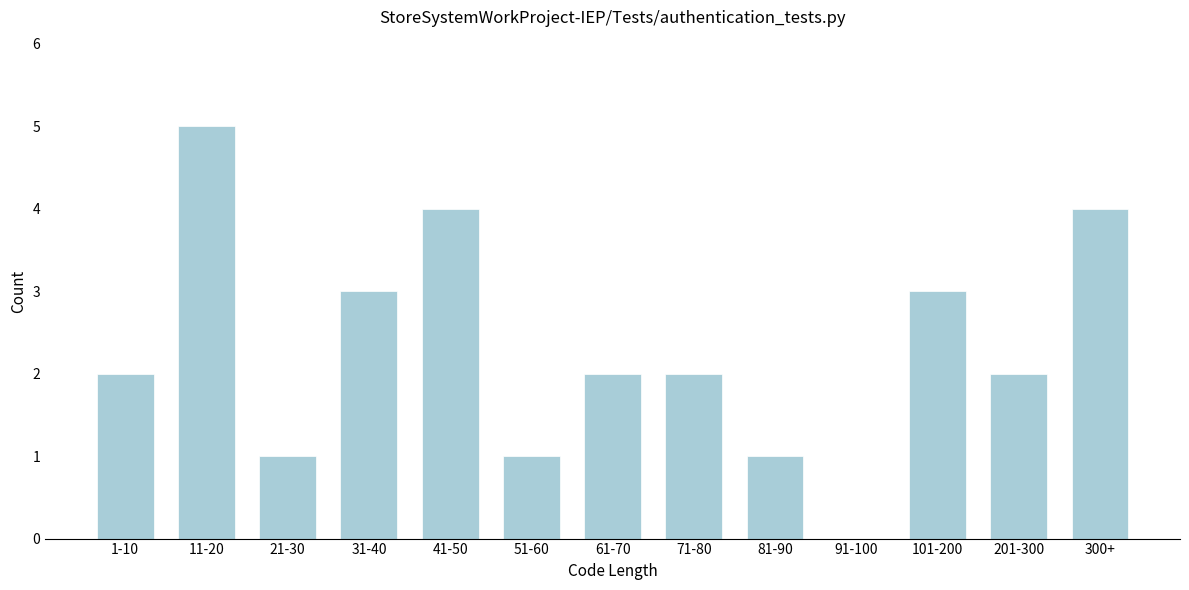

Reading left to right, what are all the values shown in this chart?

1-10=2	11-20=5	21-30=1	31-40=3	41-50=4	51-60=1	61-70=2	71-80=2	81-90=1	91-100=0	101-200=3	201-300=2	300+=4